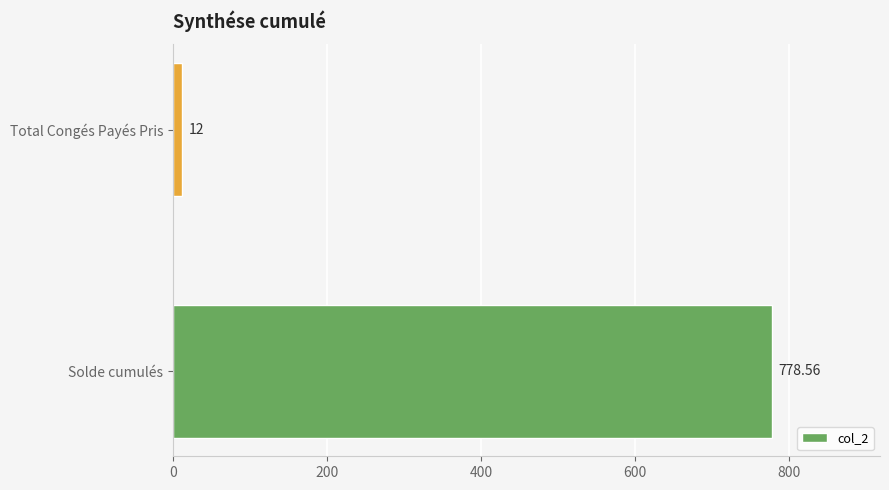

List the labels in order of value, smallest first.

Total Congés Payés Pris, Solde cumulés